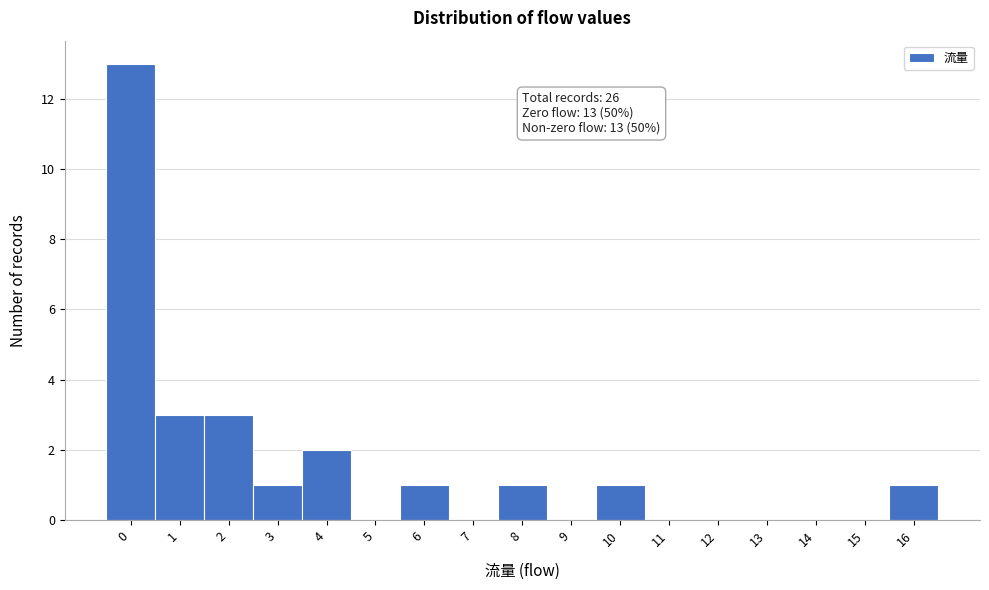

Which range on the x-axis has the tallest bar?

-0.5 to 0.5